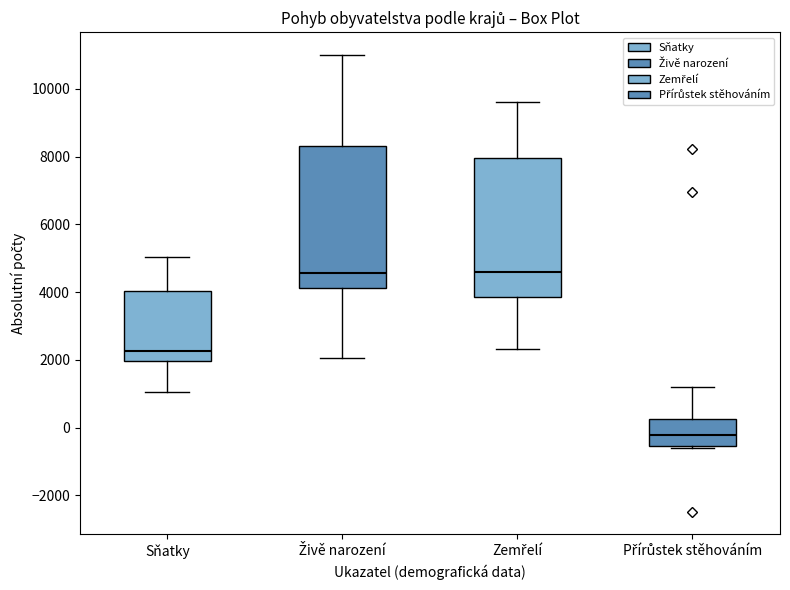

Reading left to right, transcribe this box plot: for each box, give where its median line is, the range the box spans, and where its two whiskers end, as read against the y-axis. The values are not printed on the chart, so give them approximately, as read against the axis.

Sňatky: median 2200, box 2000 to 4000, whiskers 1000 to 5000
Živě narození: median 4600, box 4200 to 8400, whiskers 2000 to 11000
Zemřelí: median 4600, box 3800 to 8000, whiskers 2400 to 9600
Přírůstek stěhováním: median -200, box -600 to 200, whiskers -600 (just below the box's lower edge) to 1200